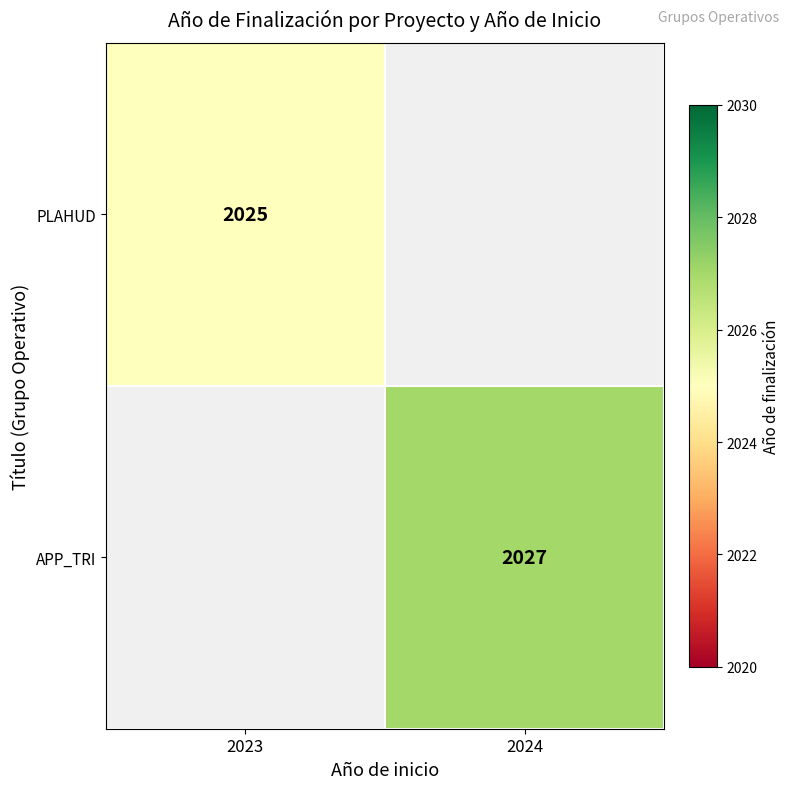

What is the minimum value shown in the chart?

2025.0